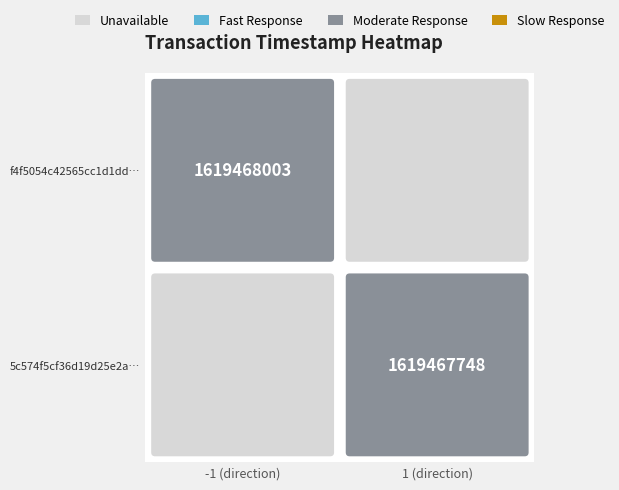

How many categories are shown in the chart?

2